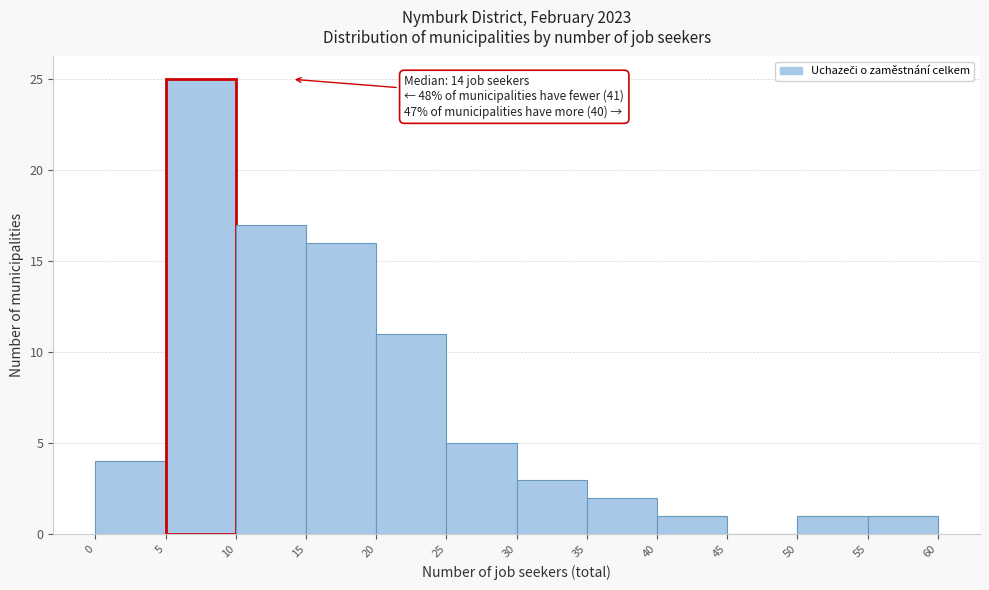

Which range on the x-axis has the tallest bar?

5 to 10